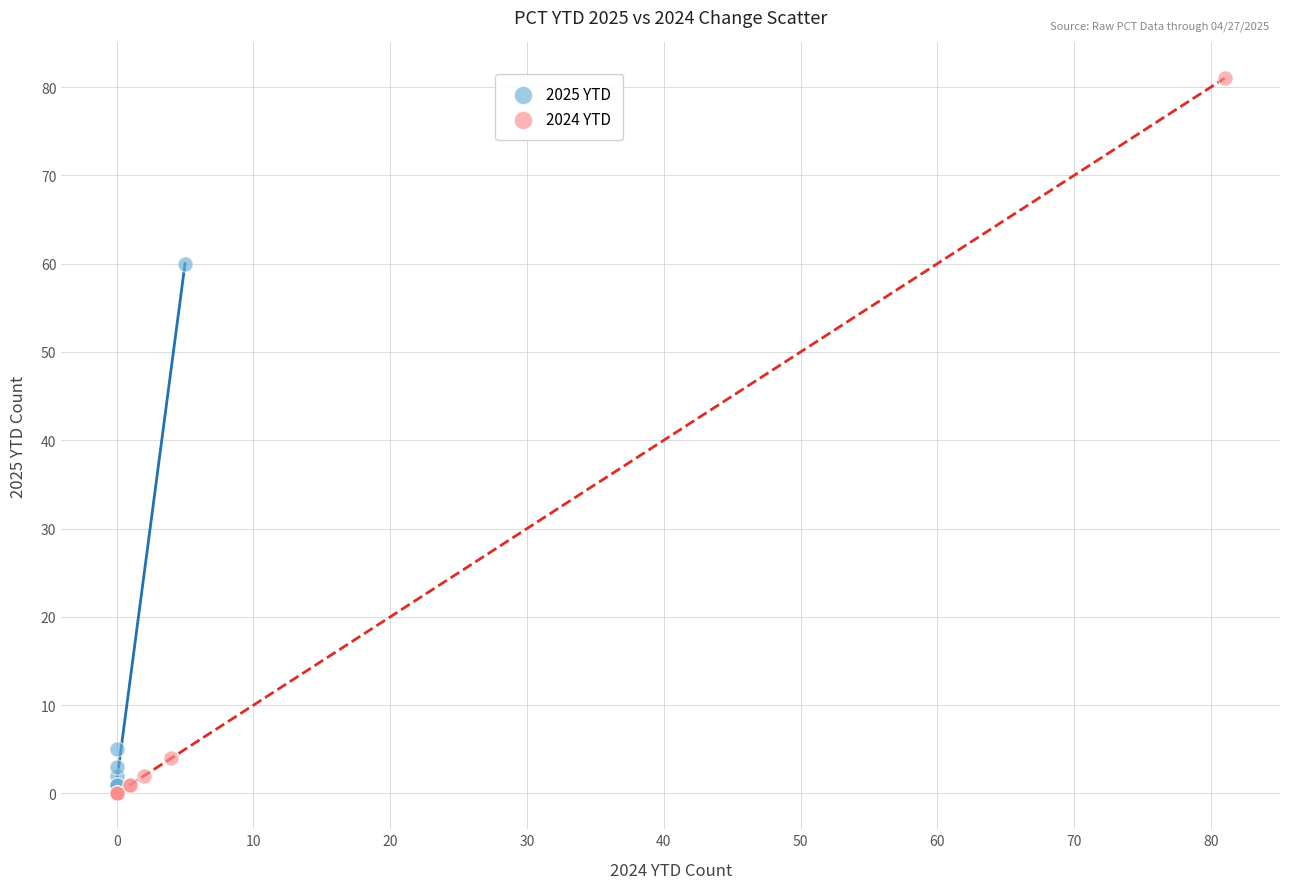

Which series has the largest Y range (max minus min)?

2024 YTD